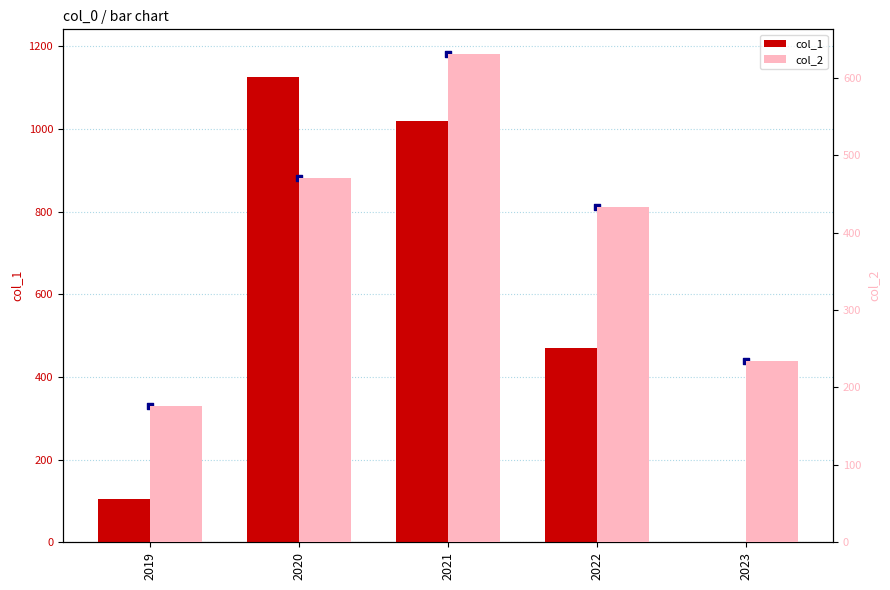

Which series reaches the minimum Y coordinate?

col_1